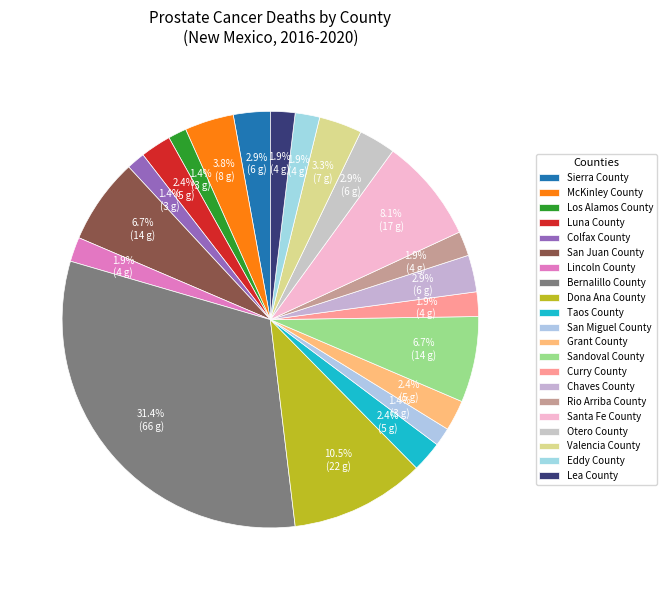

Count the number of slices in the pie.

21